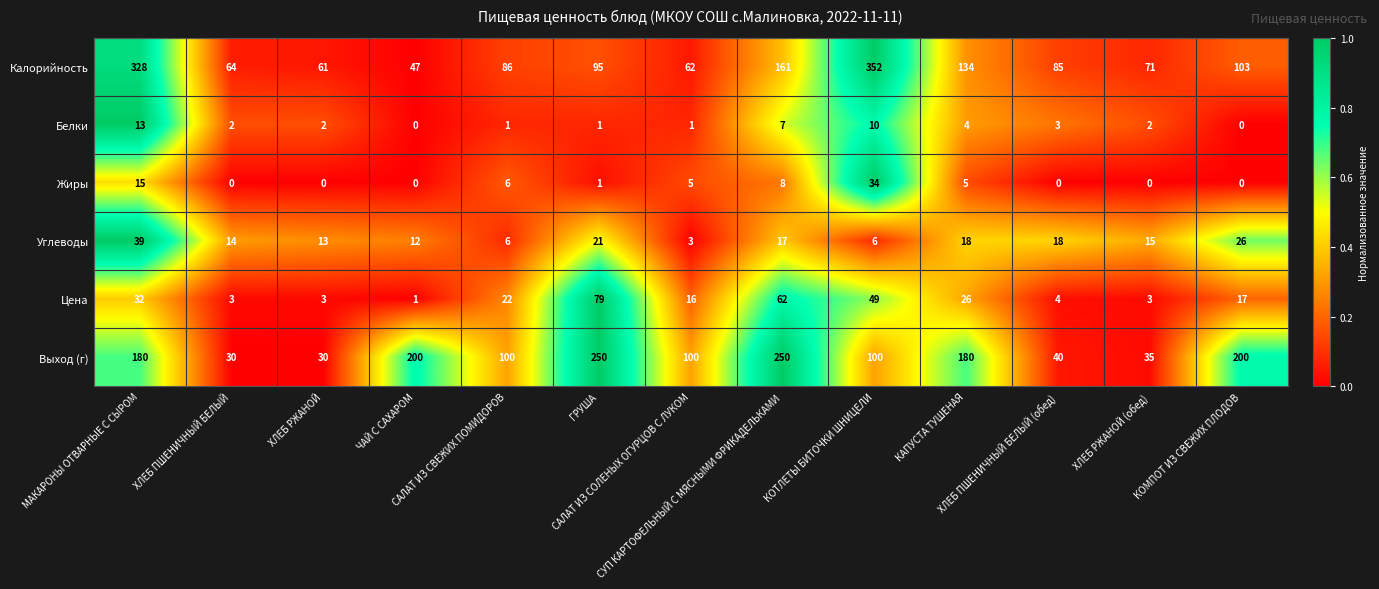

Which series has the largest total across all categories?

Выход (г)